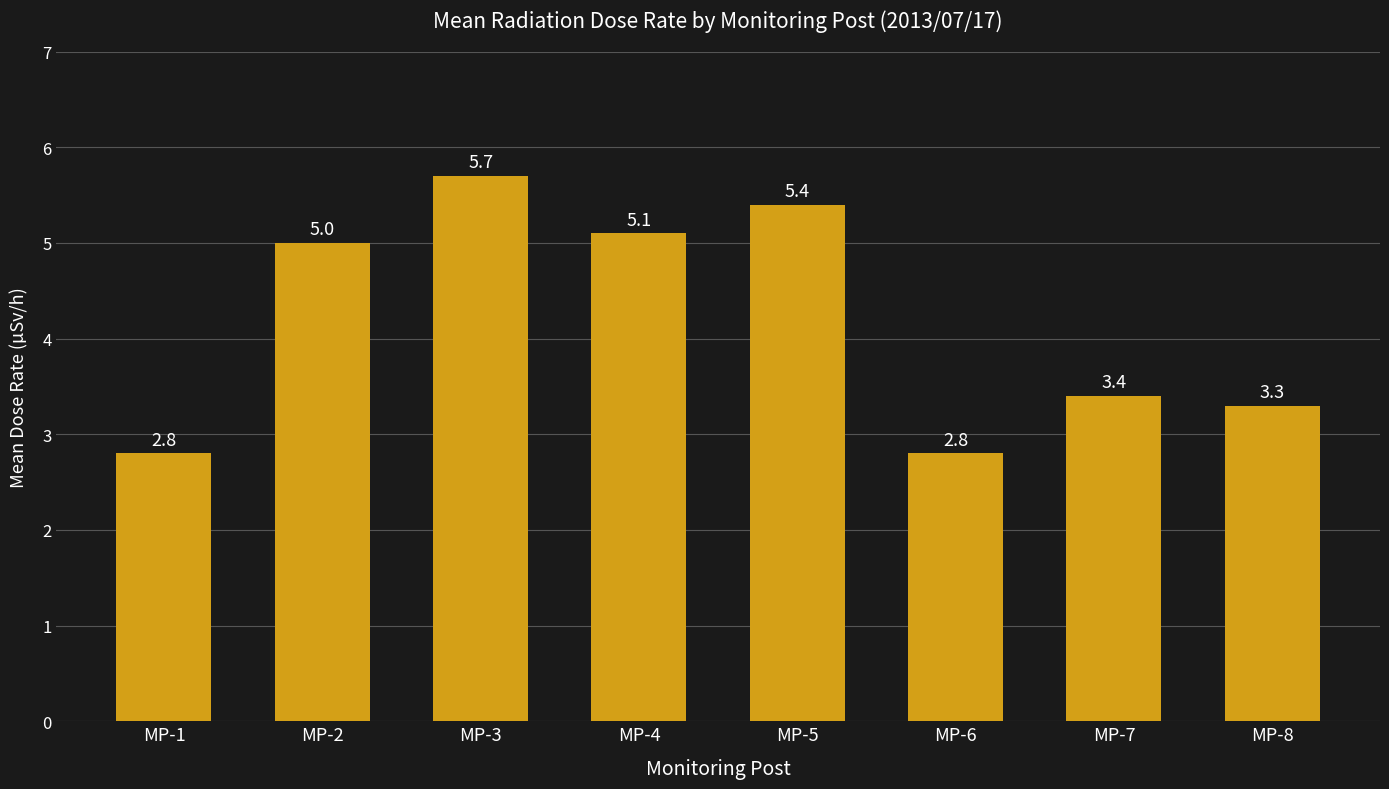

Where is the data nearest to the value 4?

MP-7